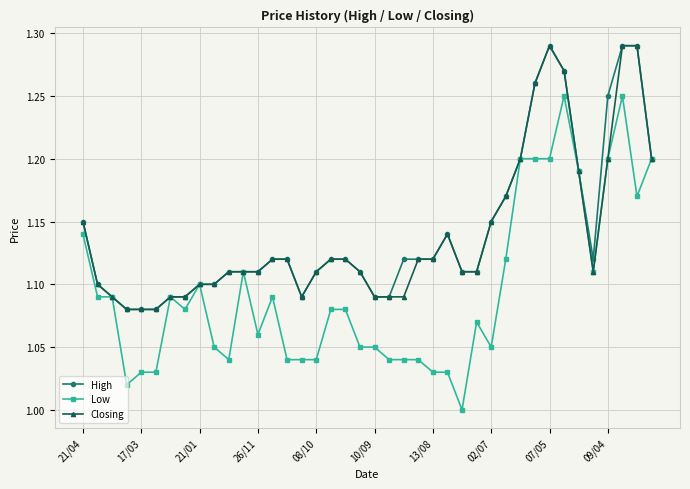

Which series has the largest range (max minus min)?

Low